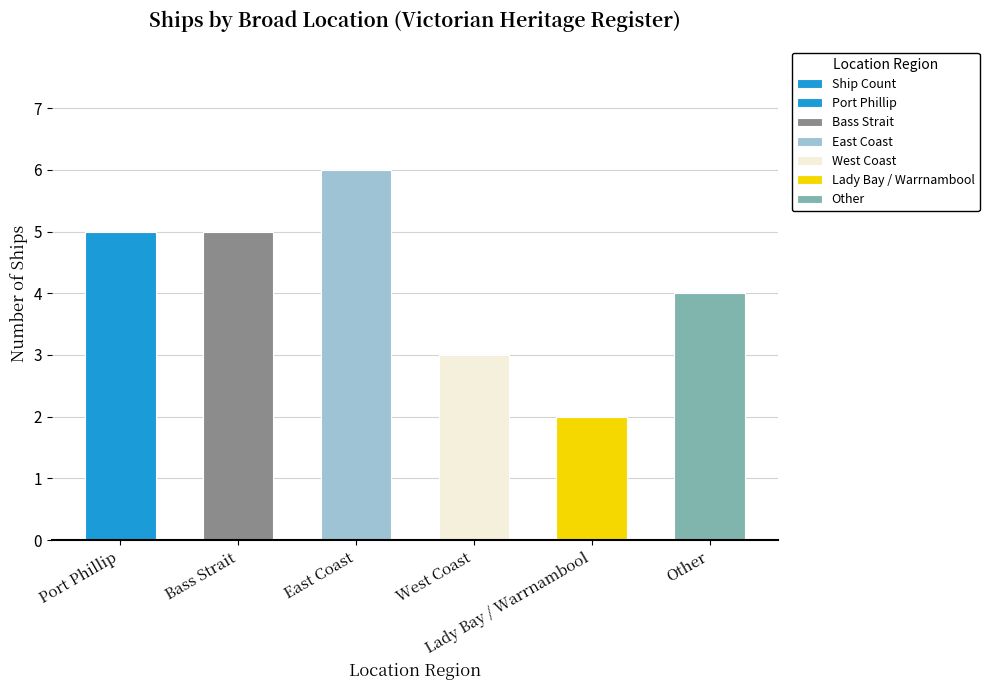

Reading right to left, transcribe all the data shown in this chart.

4	2	3	6	5	5